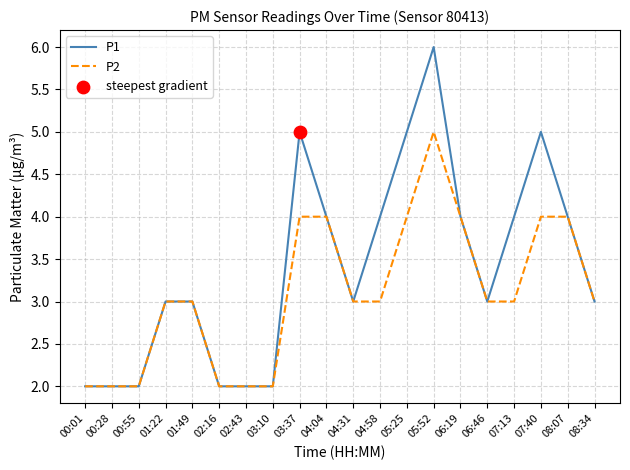

Is the value of P2 at 02:43 greater than the value of P1 at 08:34?

No